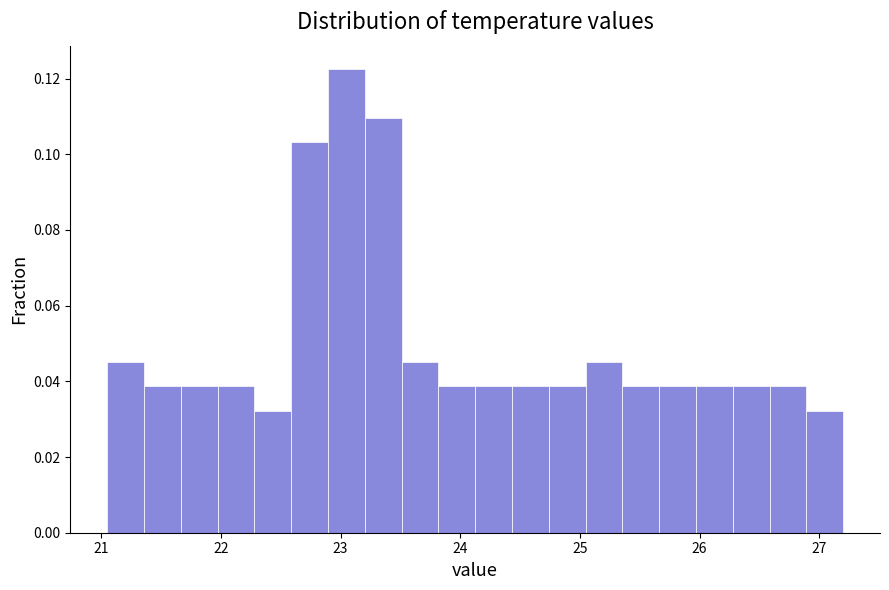

Around what value on the x-axis is the tallest bar? Give the approximate position of its centre, as read against the axis.

23.0